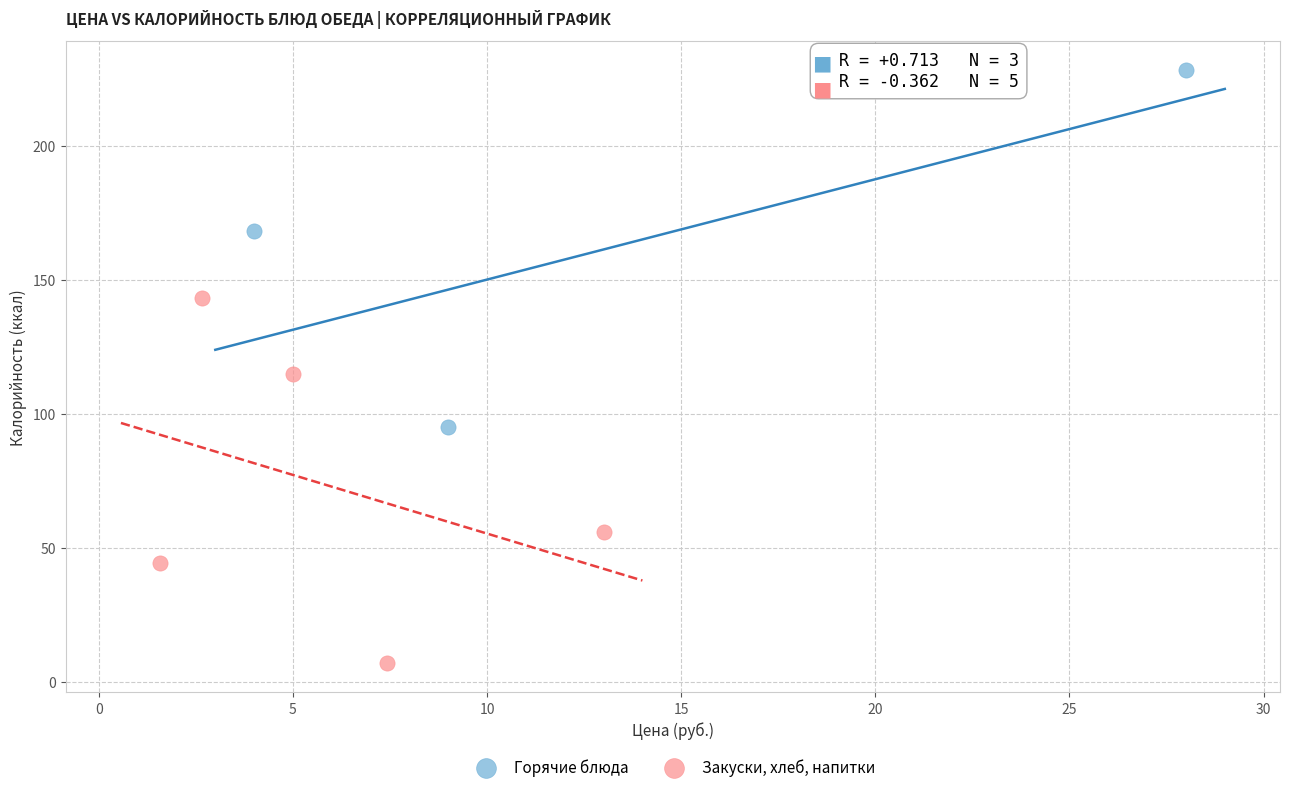

Which series contains the lowest Y value?

Закуски, хлеб, напитки